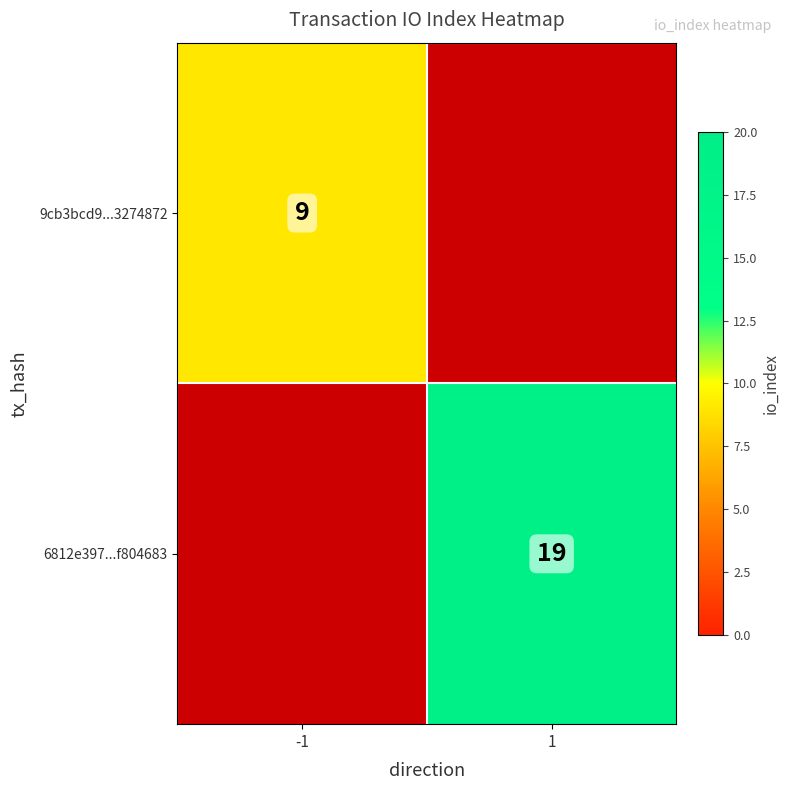

The value of 9cb3bcd9...3274872 at -1 is 12. True or false?

False